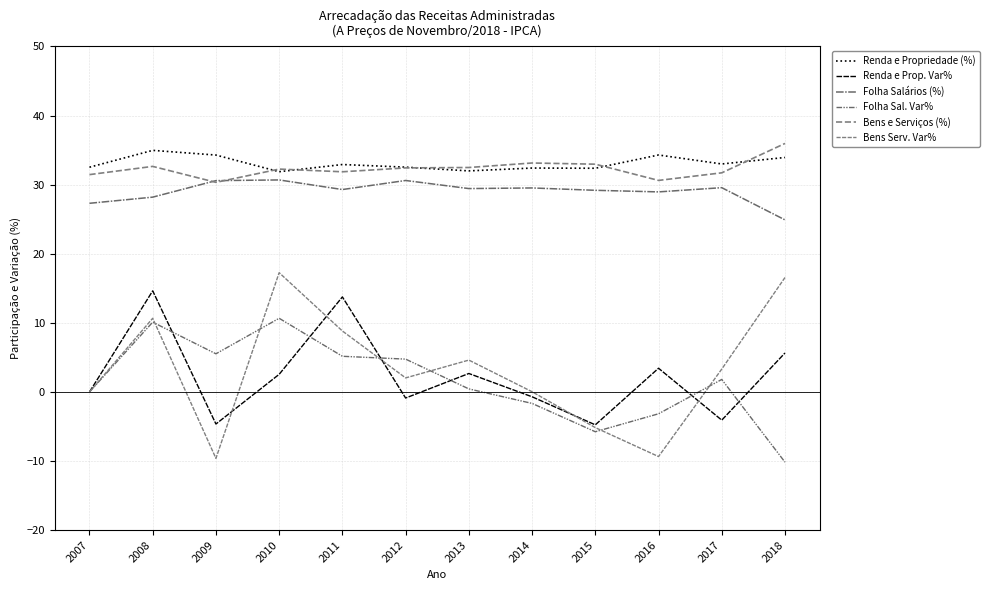

Does the chart have visible grid lines?

Yes